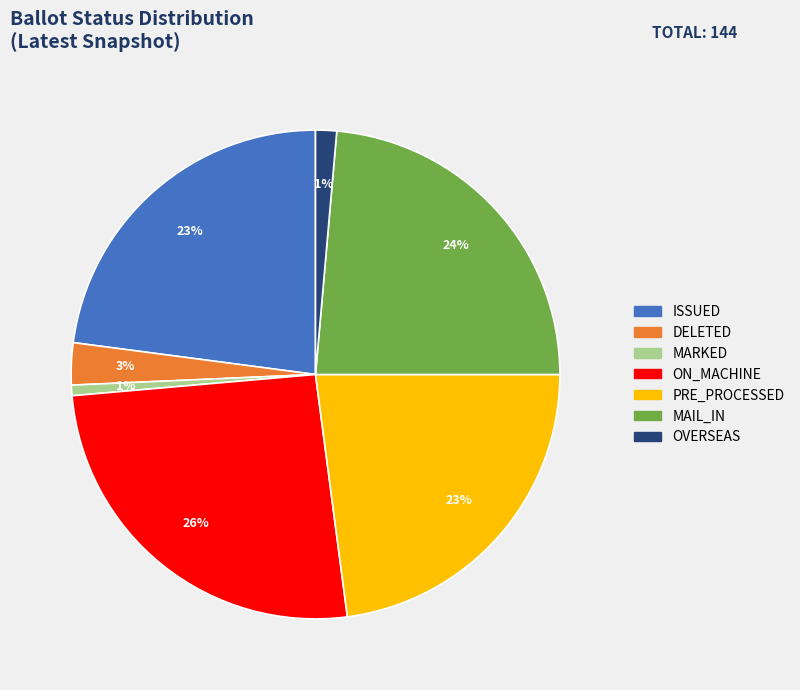

Does any single category account for the majority?

No